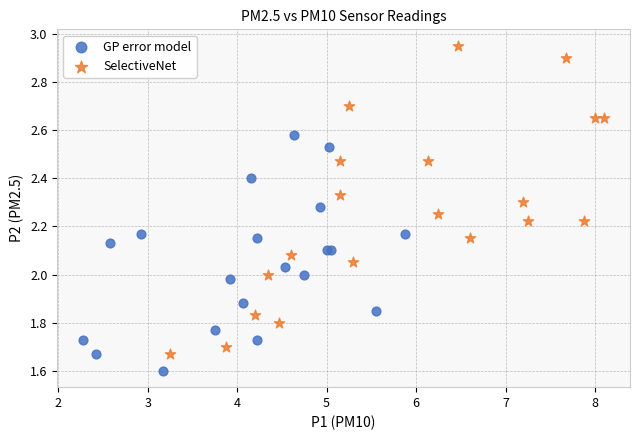

Which series has the widest spread of Y values?

SelectiveNet